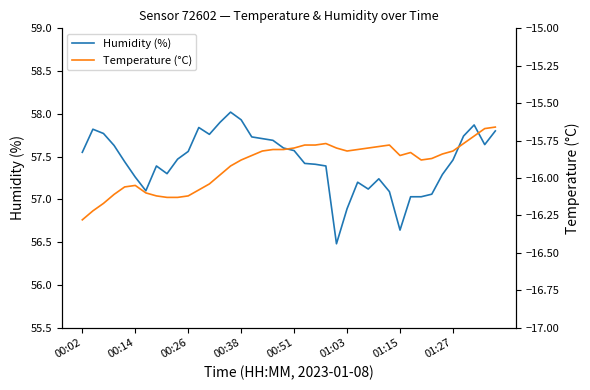

At 36, list the series in order from smallest to largest.

Temperature (°C), Humidity (%)